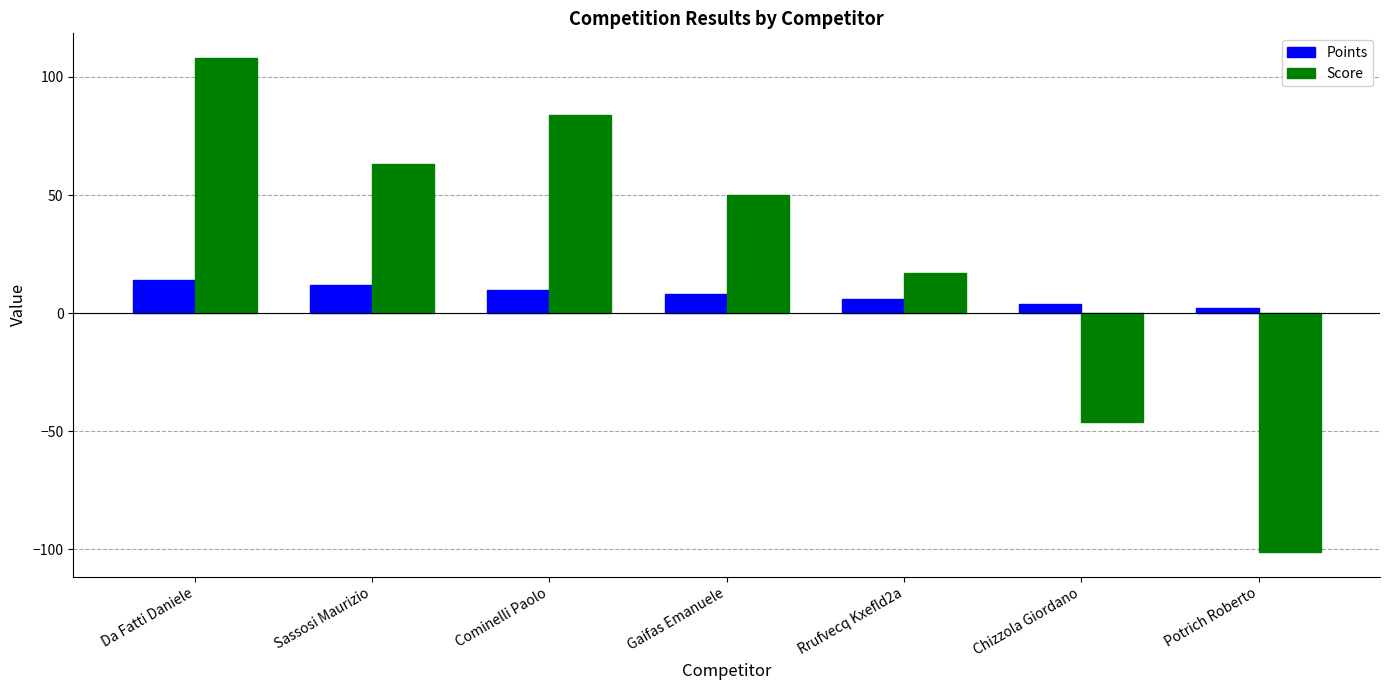

Which series has the largest total across all categories?

Score